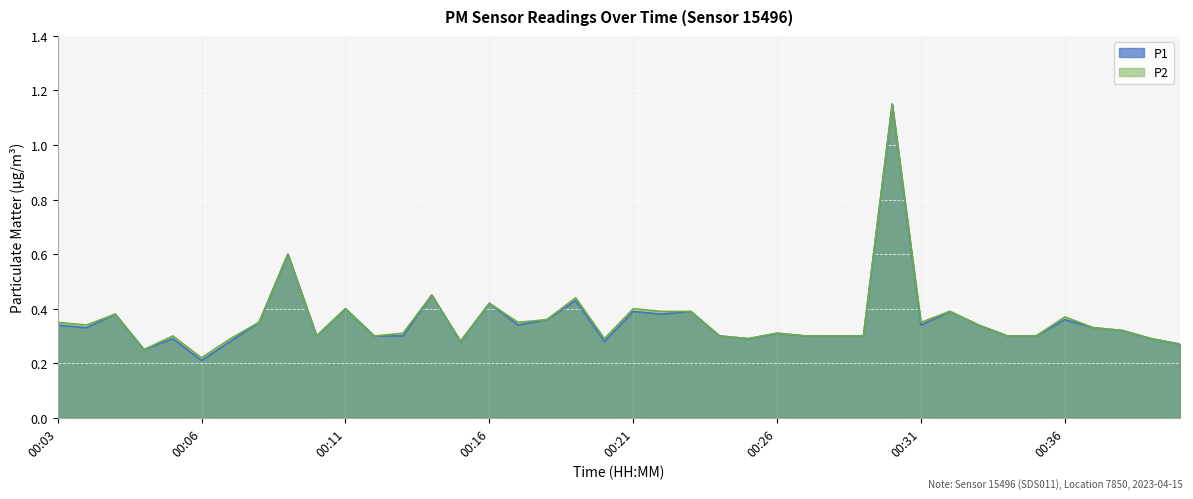

How many lines are shown in the chart?

2